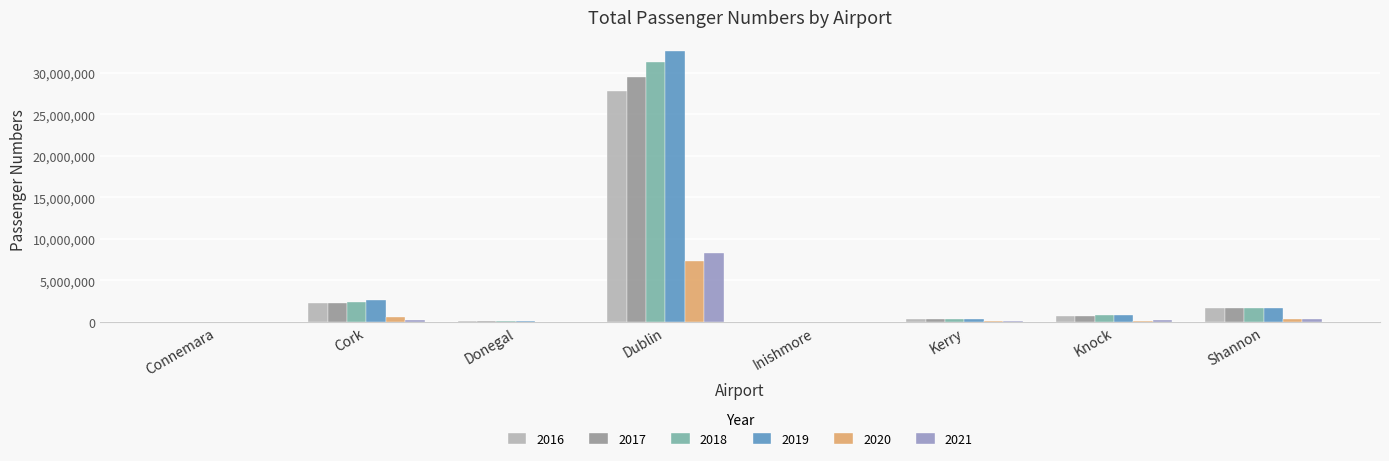

What is the spread (max minus min) of values at Donegal?

33939